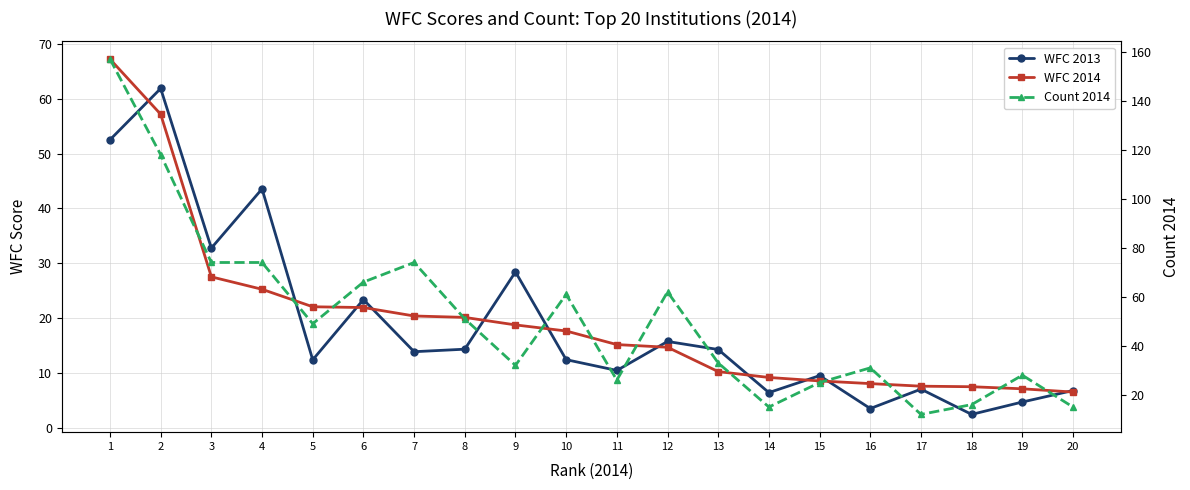

Which has a higher value, 4 or 6?

4